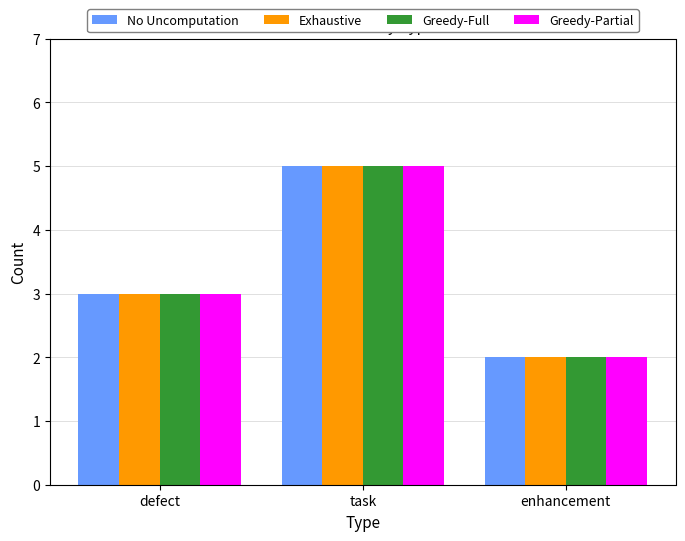

What value does the Greedy-Full series have at task?

5